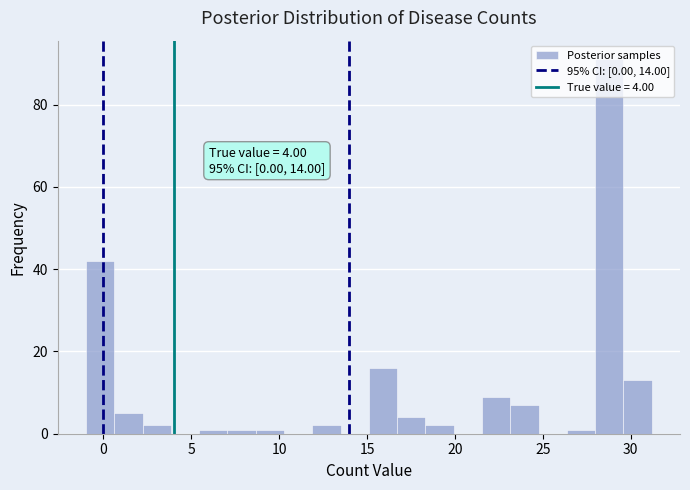

Read against the x-axis, roughly where is the centre of the tallest bar?

29.0